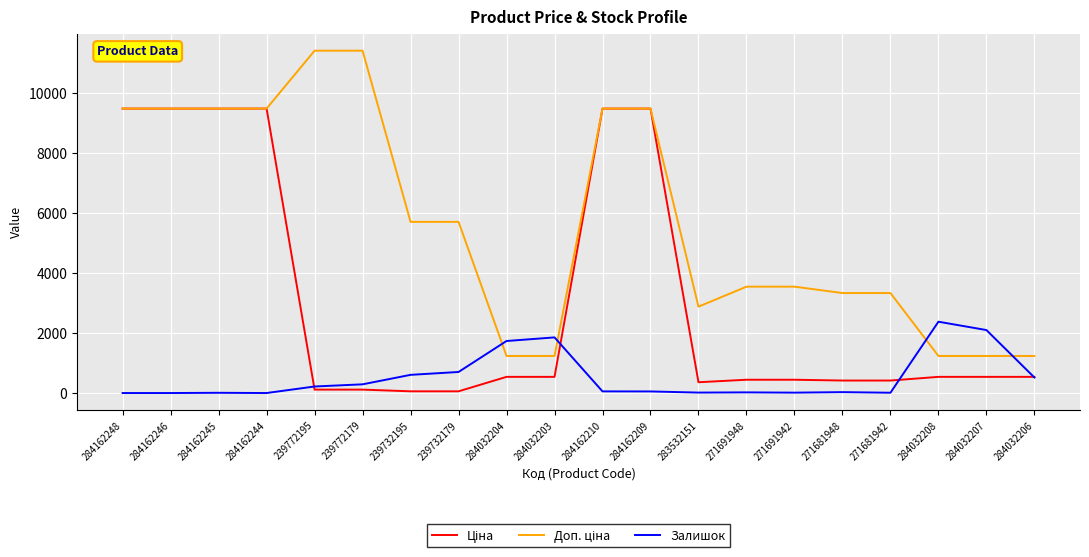

What is the average value of the Залишок series?

530.2